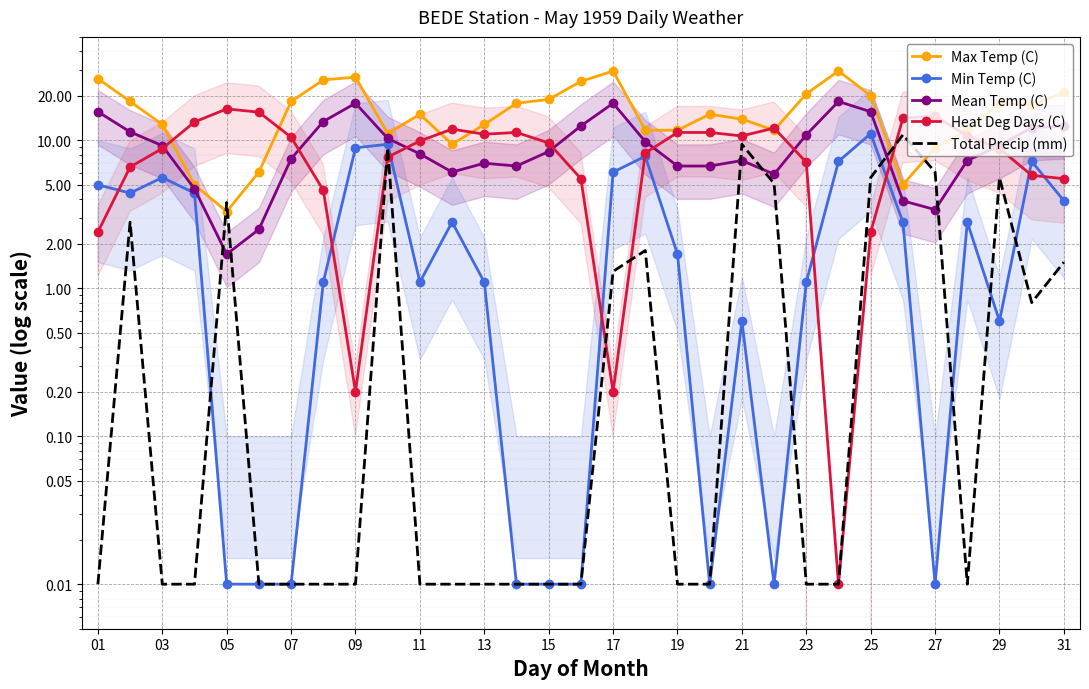

What are all the series names shown in the legend?

Max Temp (C), Min Temp (C), Mean Temp (C), Heat Deg Days (C), Total Precip (mm)